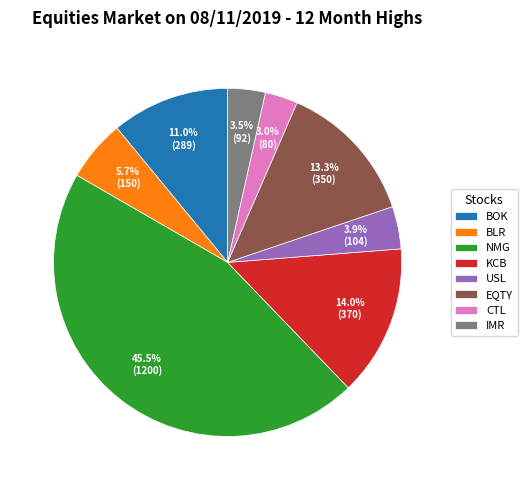

Combined, do IMR and BOK account for over 50%?

No